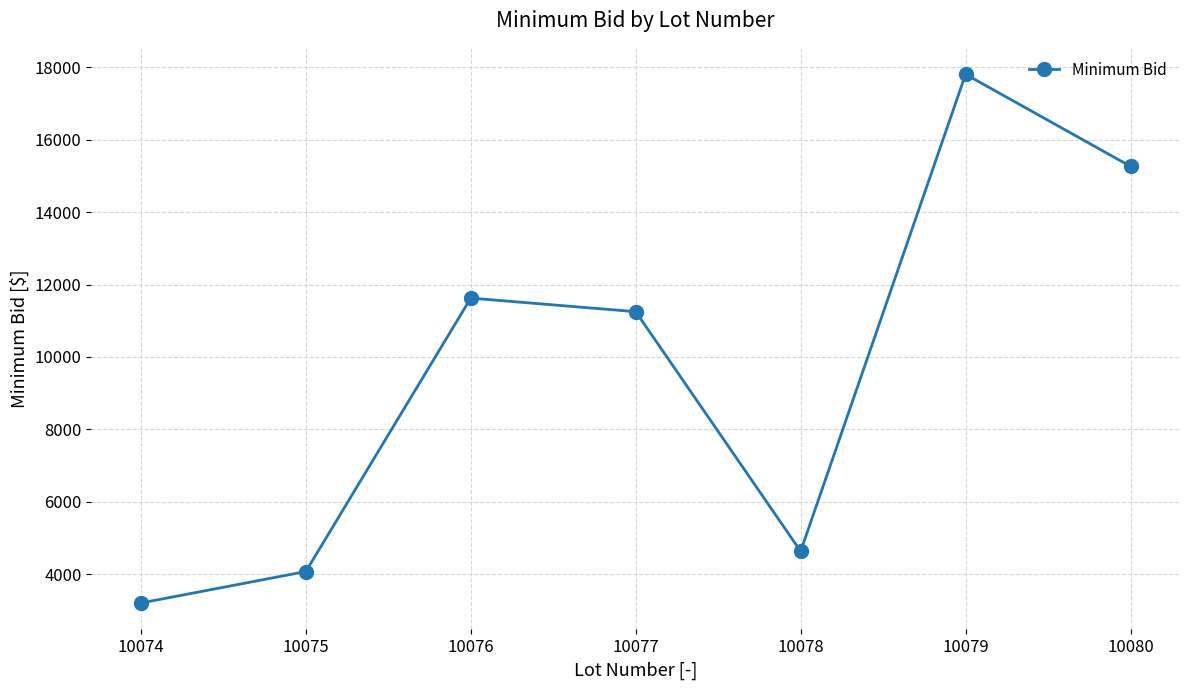

Rank the categories by value from highest to lowest.

10079, 10080, 10076, 10077, 10078, 10075, 10074